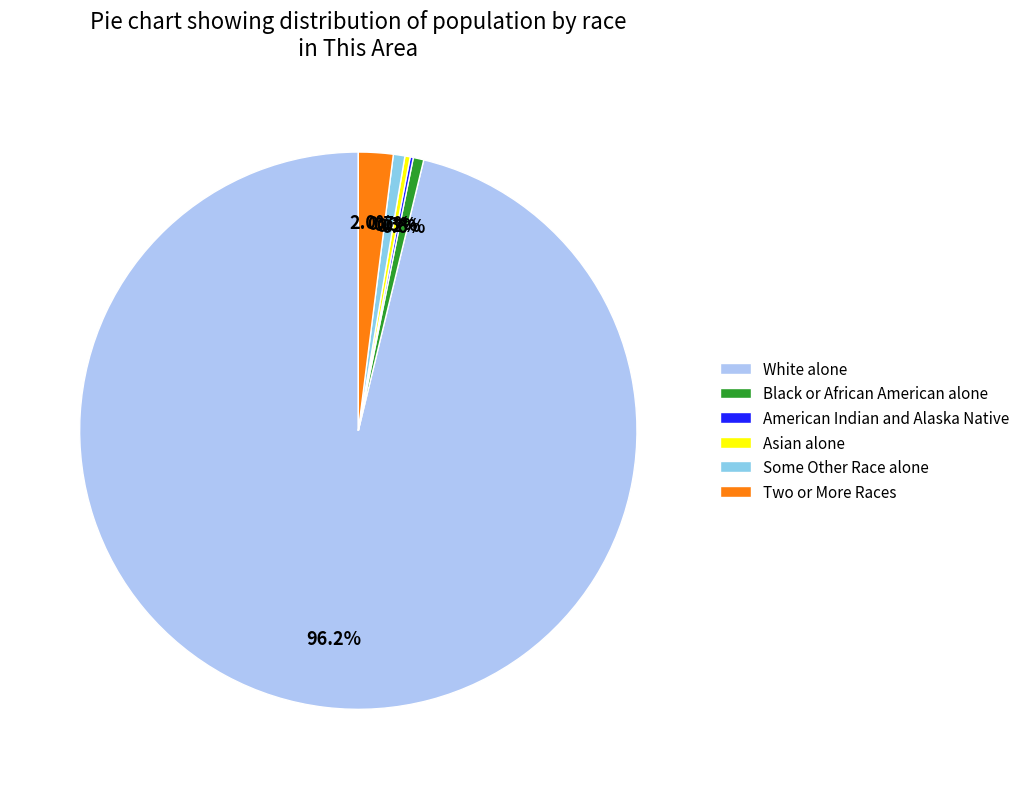

Is Asian alone the majority of the pie?

No